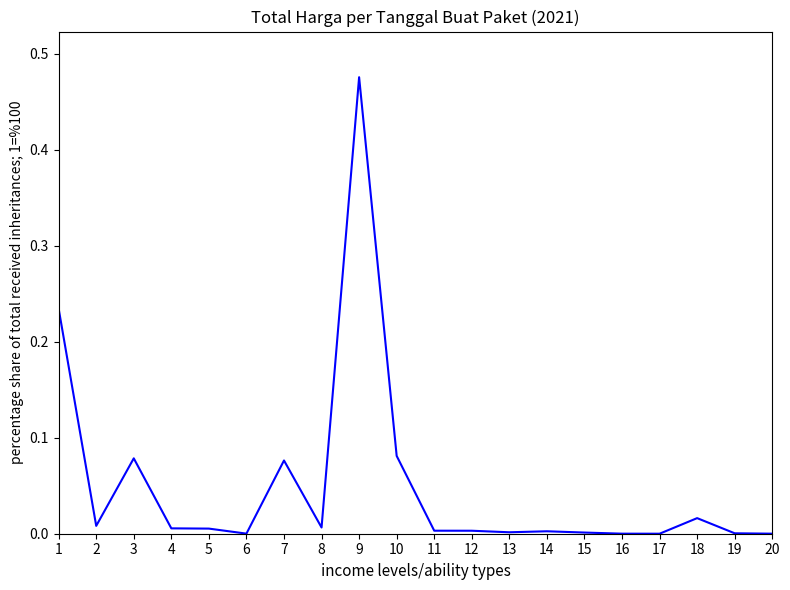

At which category does the chart reach its peak across all series?

9